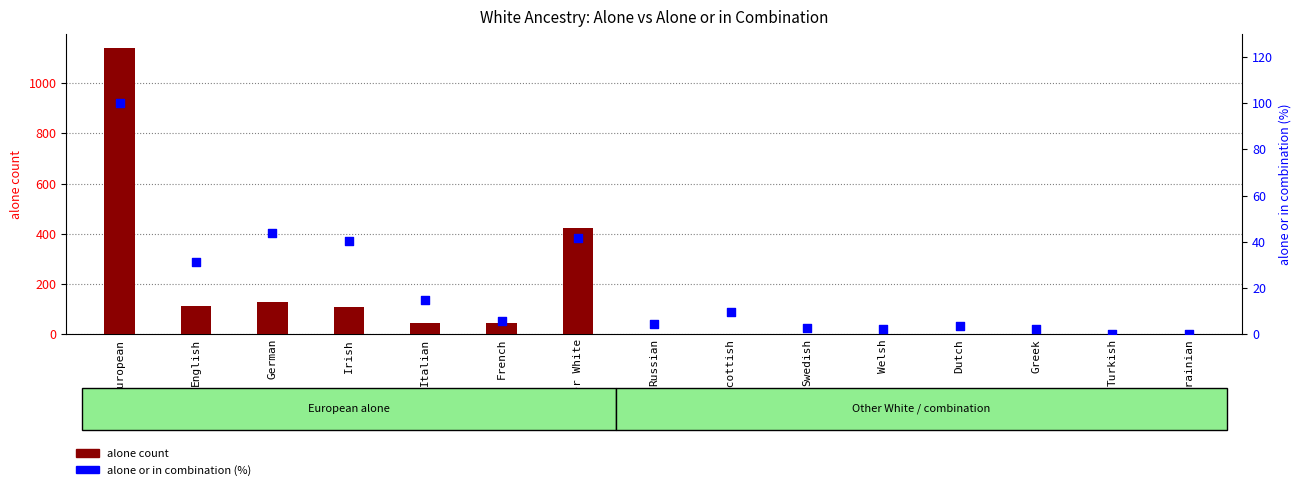

Which series has the largest Y range (max minus min)?

alone count